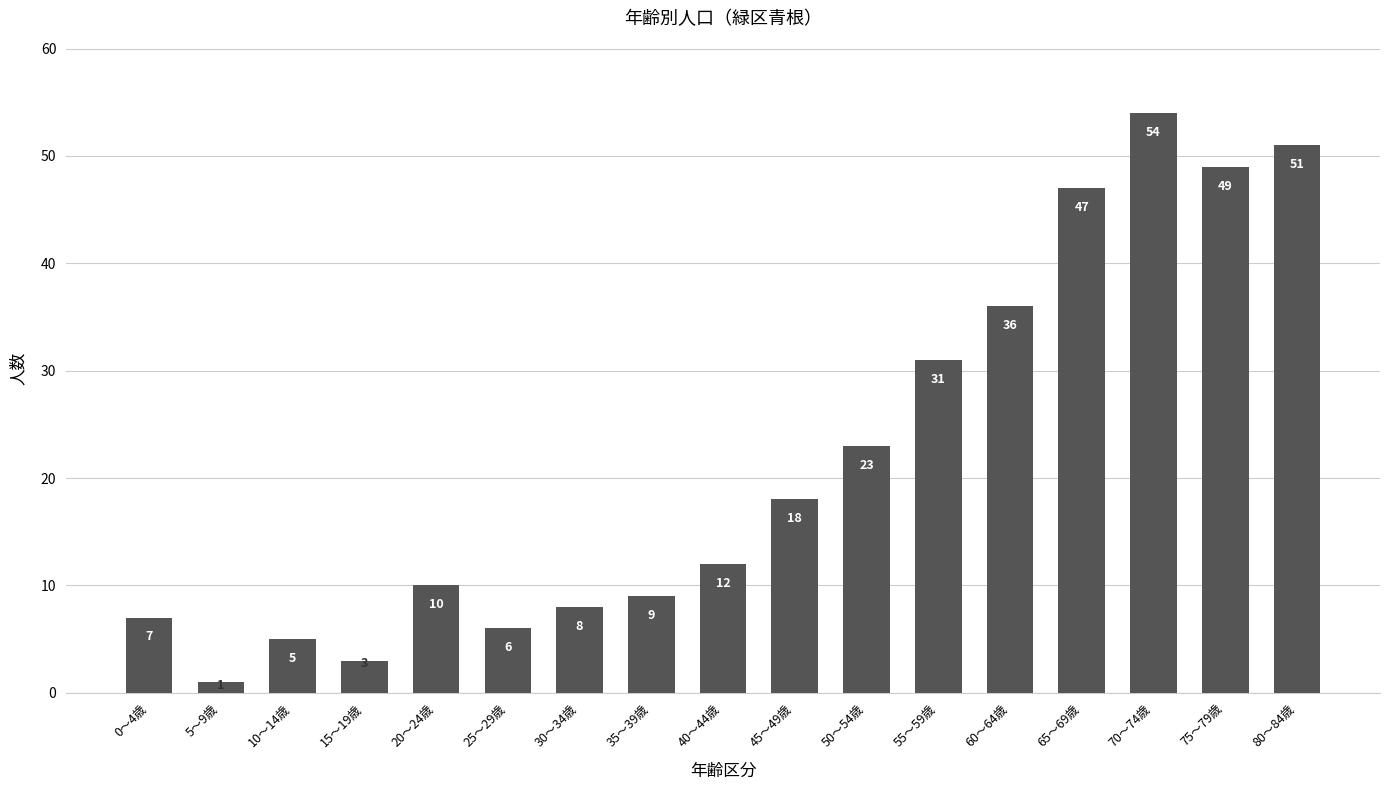

What is the smallest value displayed?

1